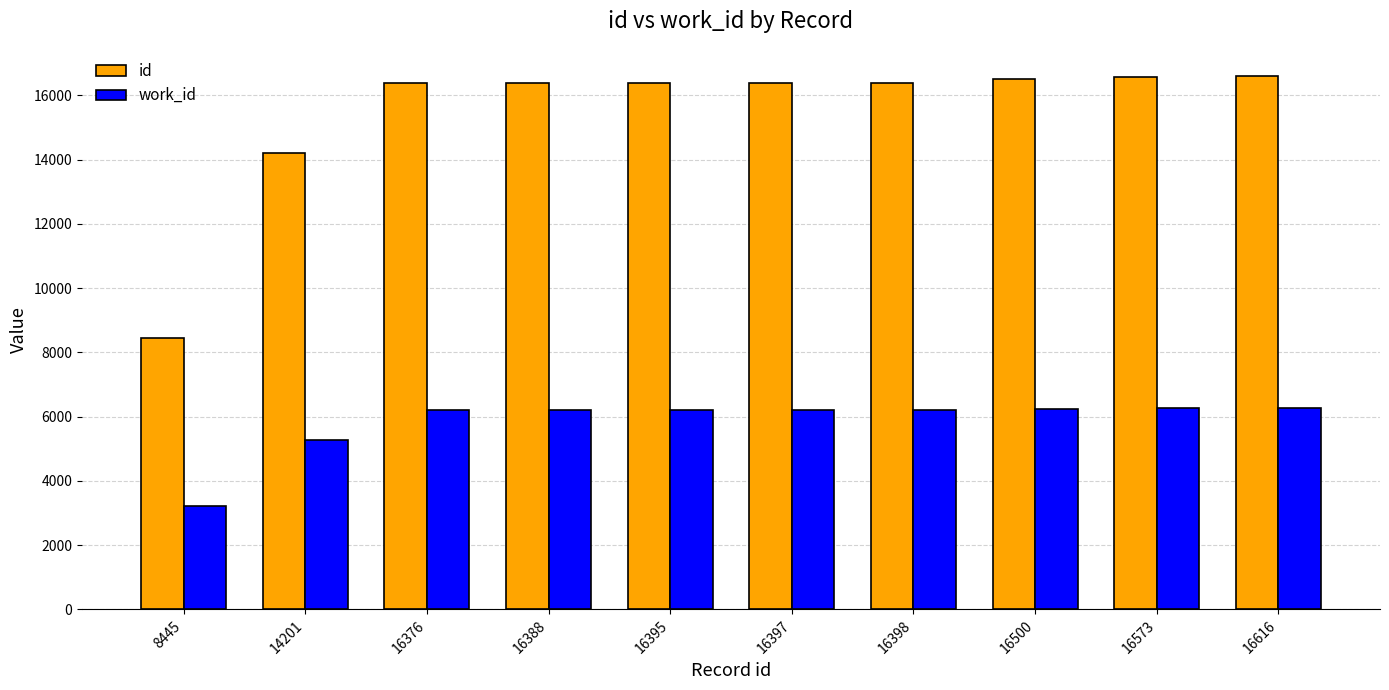

Which series has the widest spread of values?

id